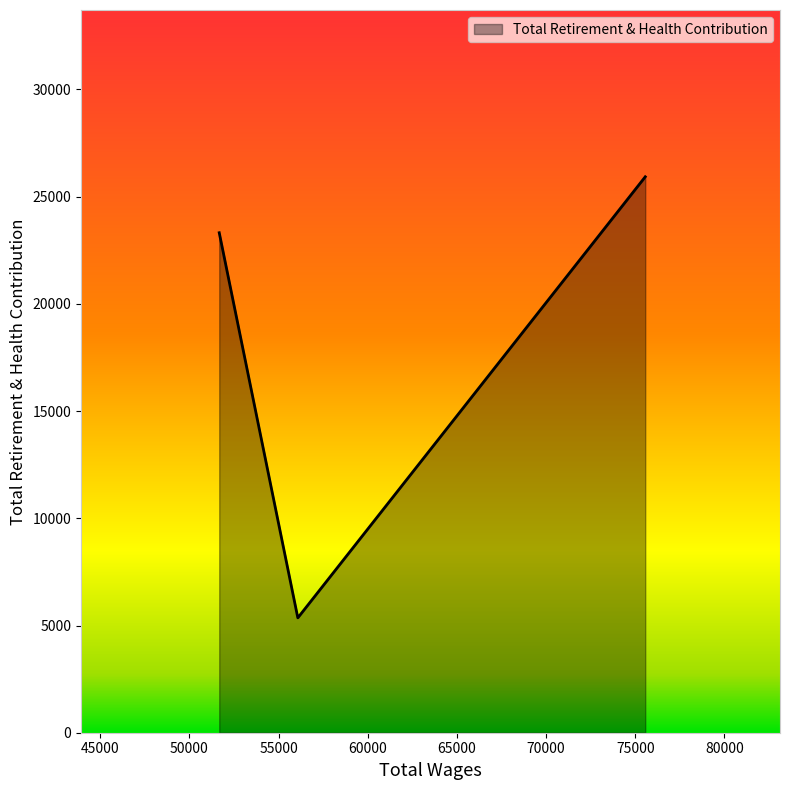

What is the smallest value displayed?

5358